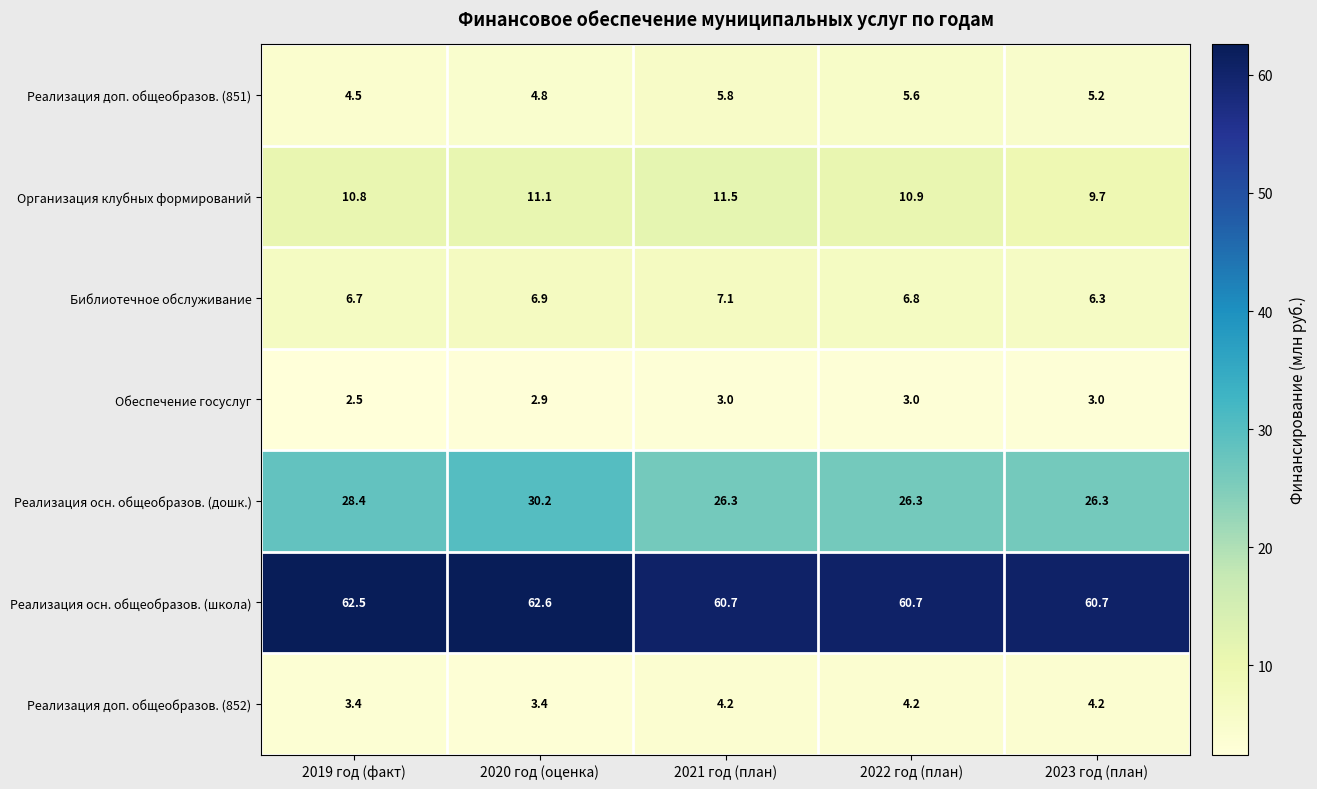

What is the average value of the Реализация осн. общеобразов. (дошк.) series?

27.5